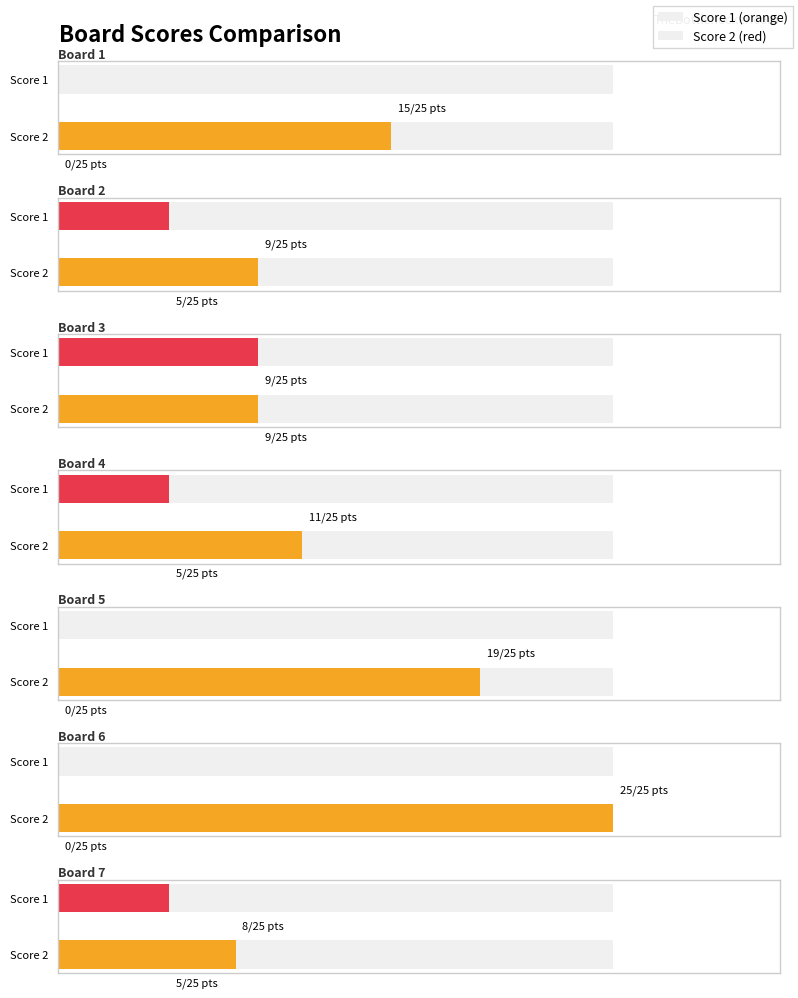

List the labels in order of Score 2 value, largest first.

Board 3, Board 2, Board 4, Board 7, Board 1, Board 5, Board 6